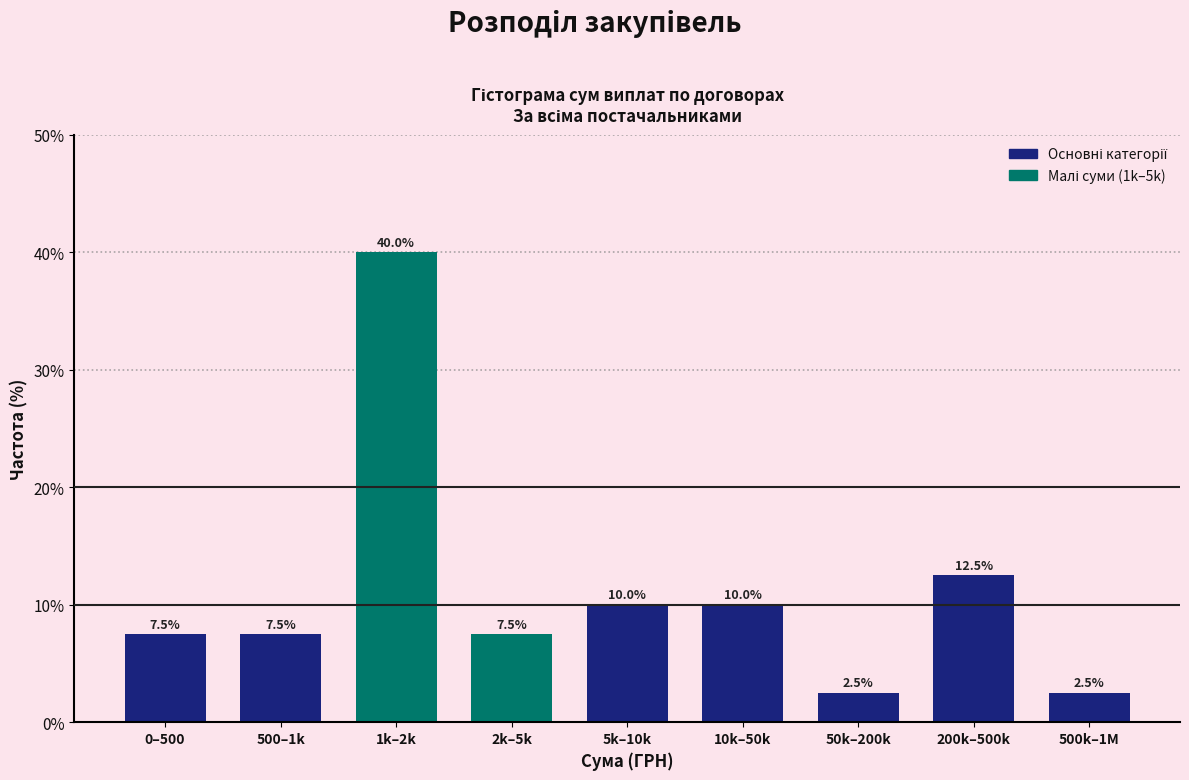

Reading right to left, extract all data points from this chart.

500k–1M=2.5	200k–500k=12.5	50k–200k=2.5	10k–50k=10.0	5k–10k=10.0	2k–5k=7.5	1k–2k=40.0	500–1k=7.5	0–500=7.5